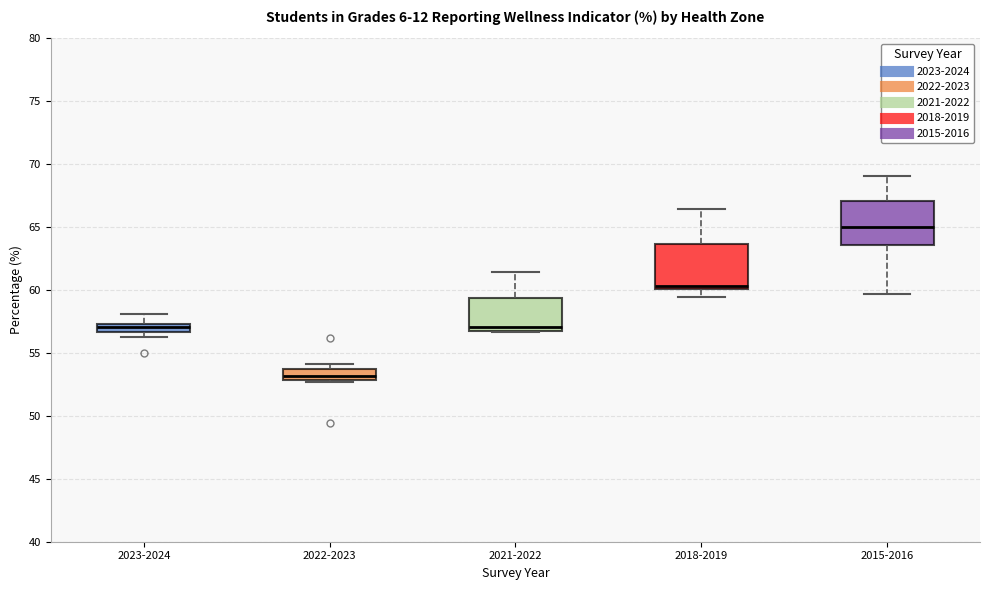

Where is the upper edge of the box for 2021-2022 on the y-axis? The values are not printed on the chart, so give them approximately, as read against the axis.

59.5